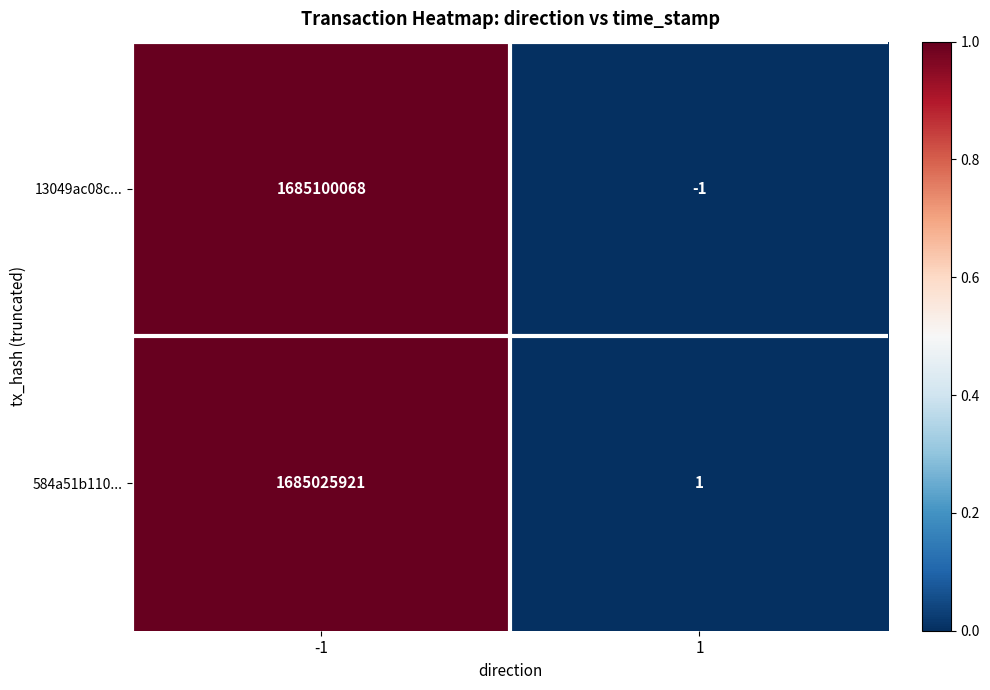

At which category is the sum across all series the highest?

-1